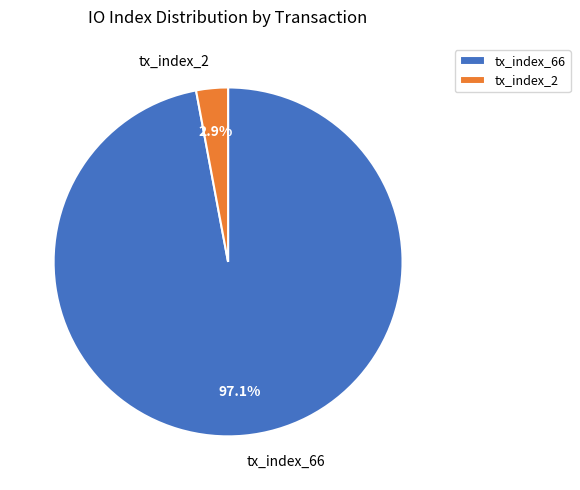

Between tx_index_66 and tx_index_2, which is larger?

tx_index_66